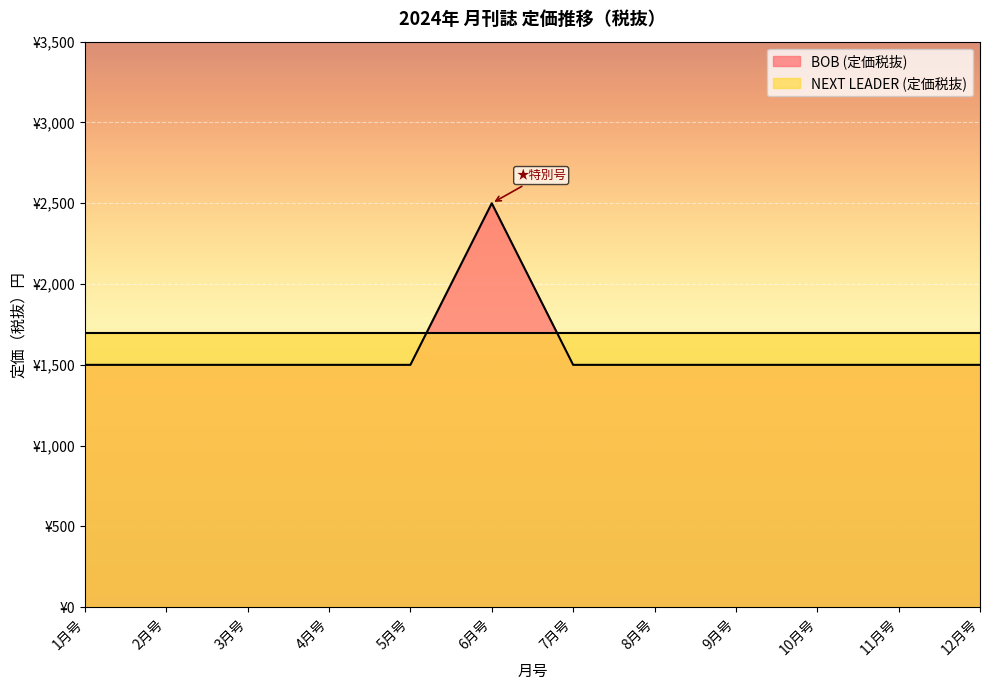

What is the minimum value shown in the chart?

1500